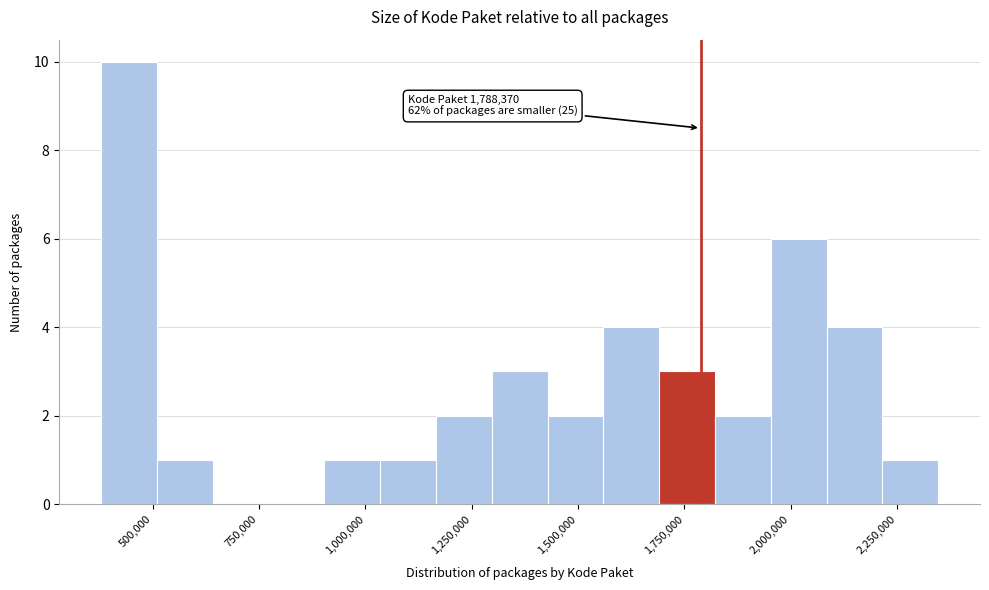

Around what value on the x-axis is the tallest bar? Give the approximate position of its centre, as read against the axis.

450000